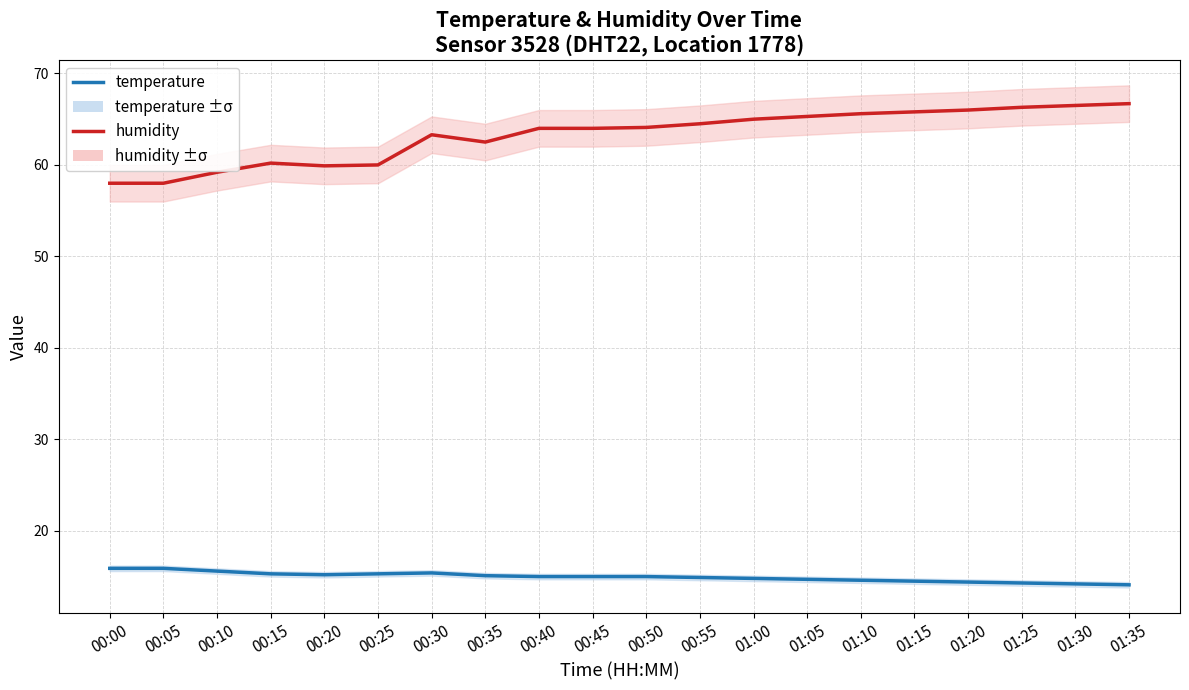

True or false: temperature and humidity cross at least once.

False